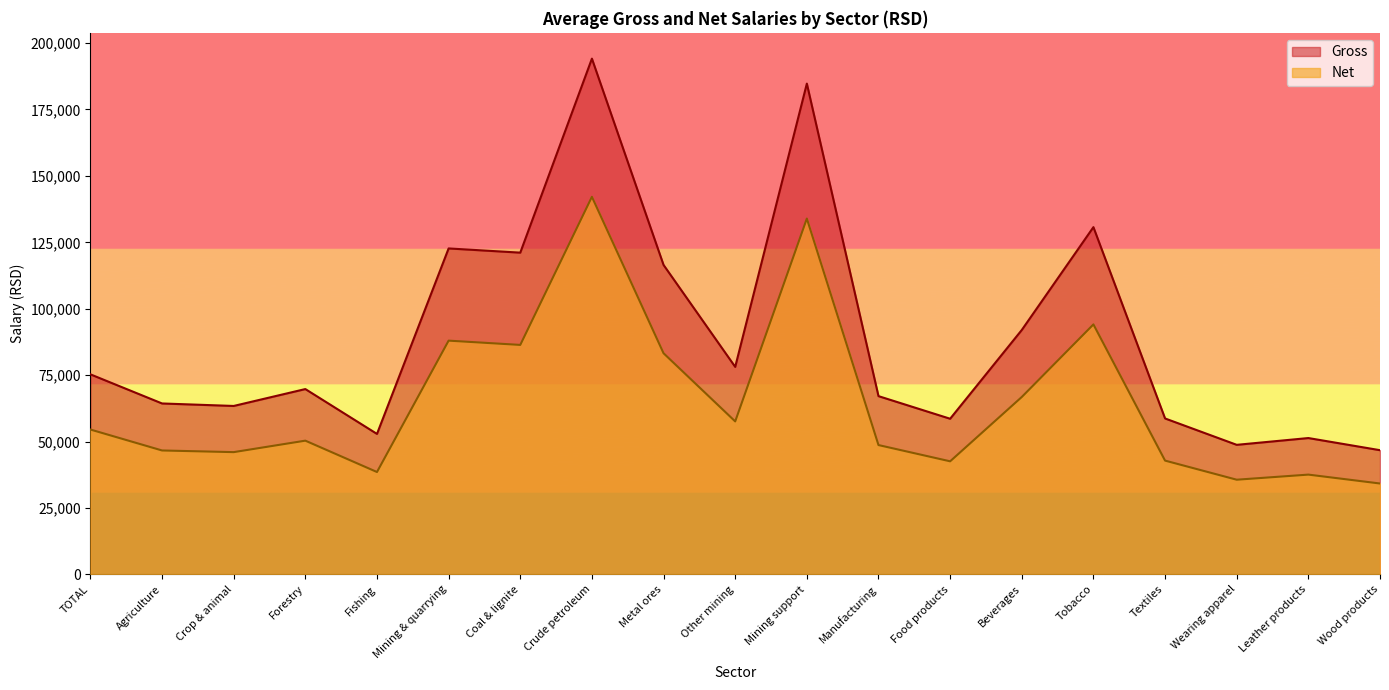

Between Coal & lignite and Leather products, which series saw the biggest shift?

Gross